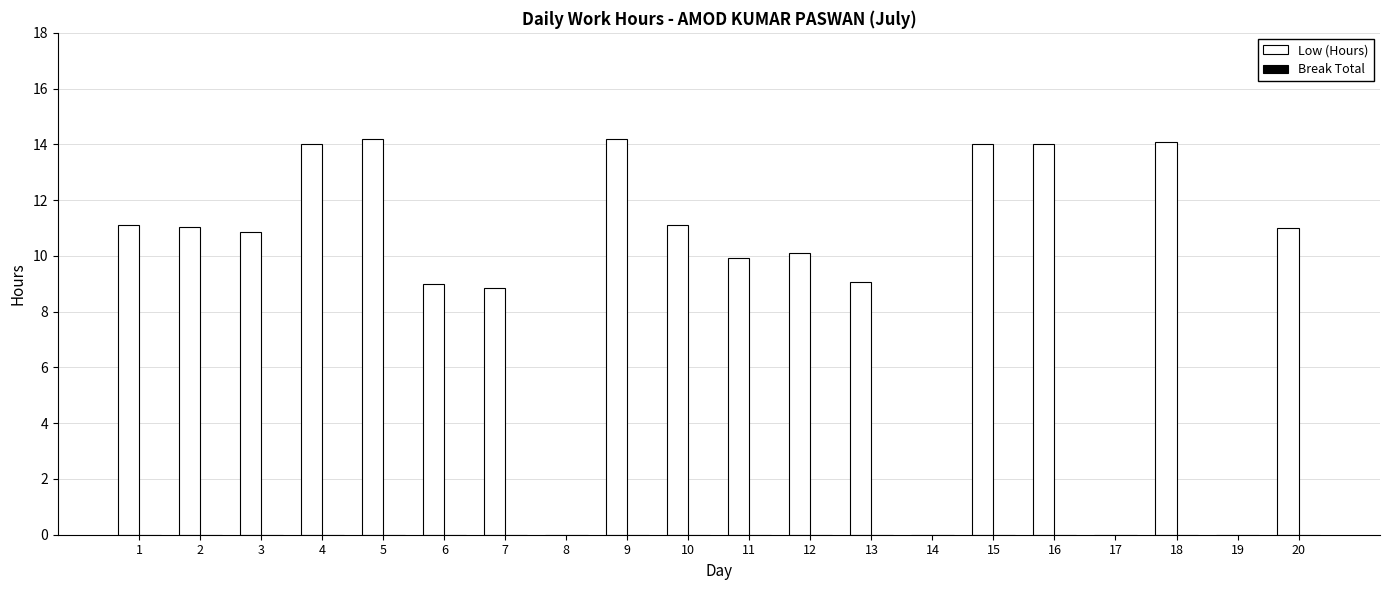

What is the maximum value shown in the chart?

14.2